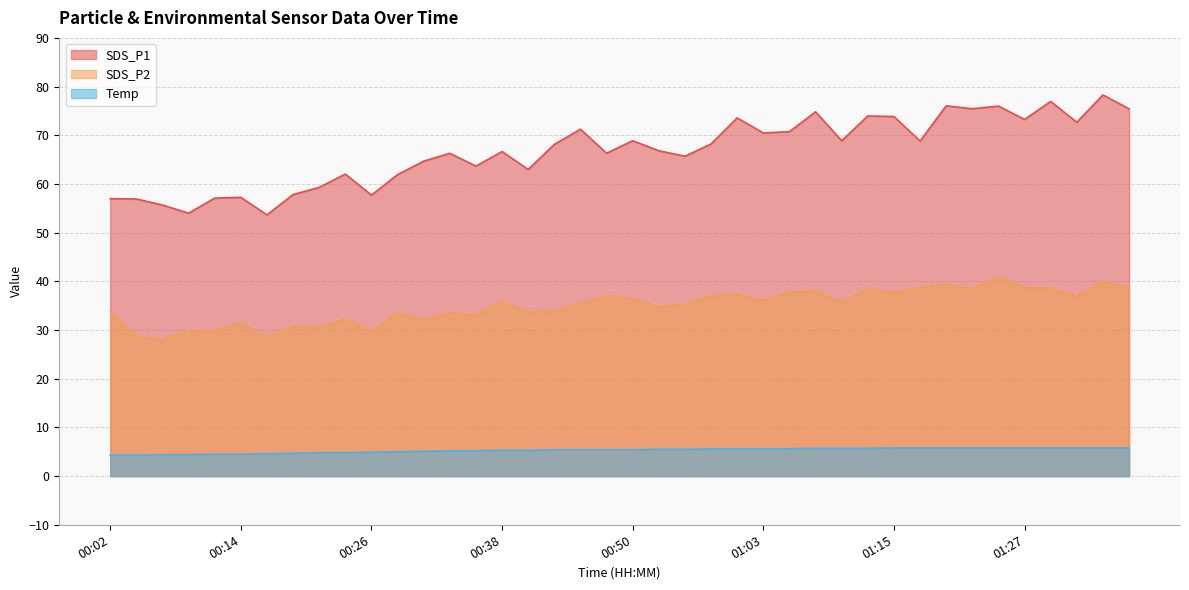

At which label does Temp first exceed 5?

00:31